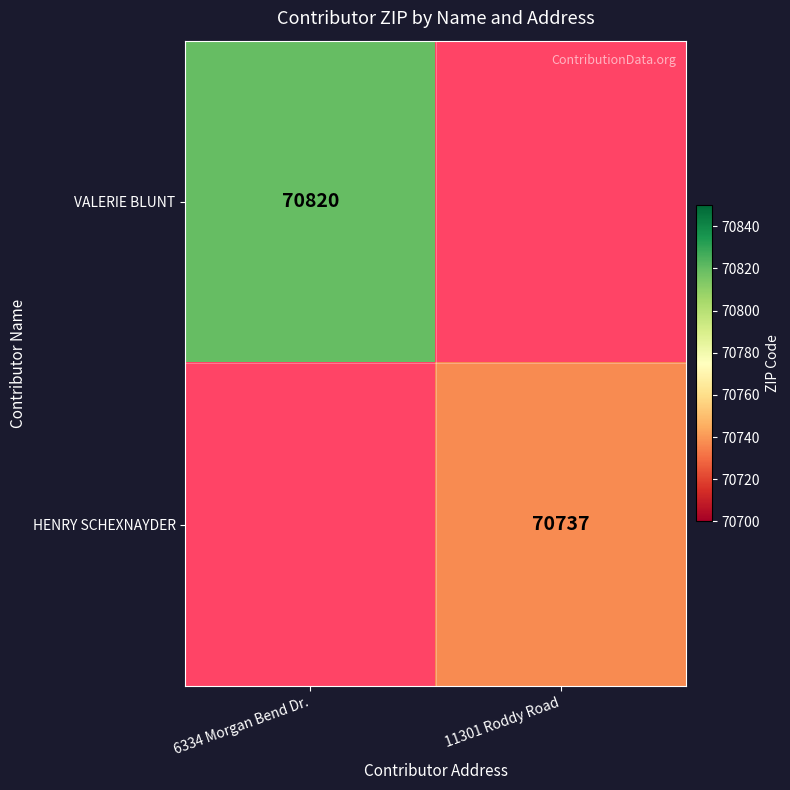

The value of VALERIE BLUNT at 6334 Morgan Bend Dr. is 70820. True or false?

True